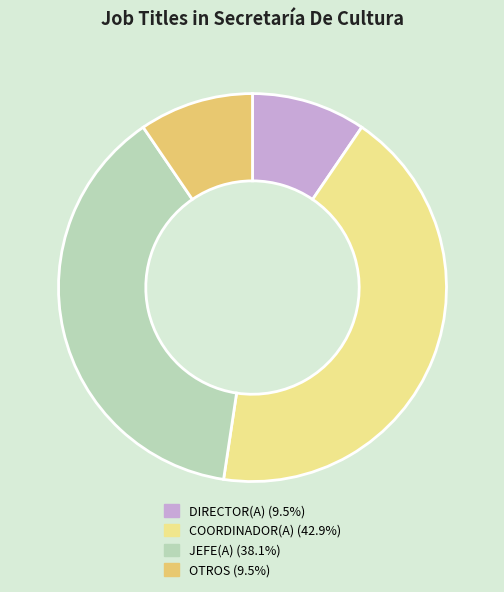

Approximately how many times larger is the value at JEFE(A) (38.1%) compared to DIRECTOR(A) (9.5%)?

4.0